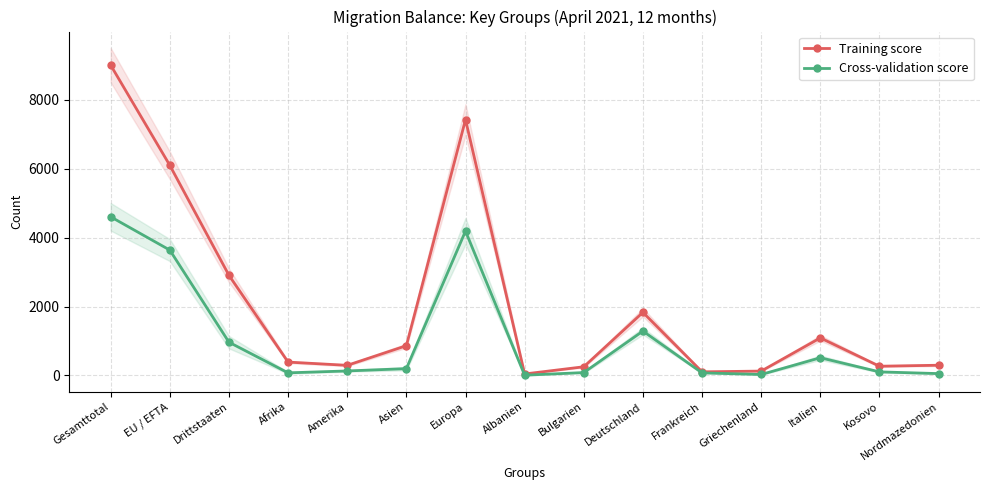

True or false: Training score and Cross-validation score cross at least once.

False